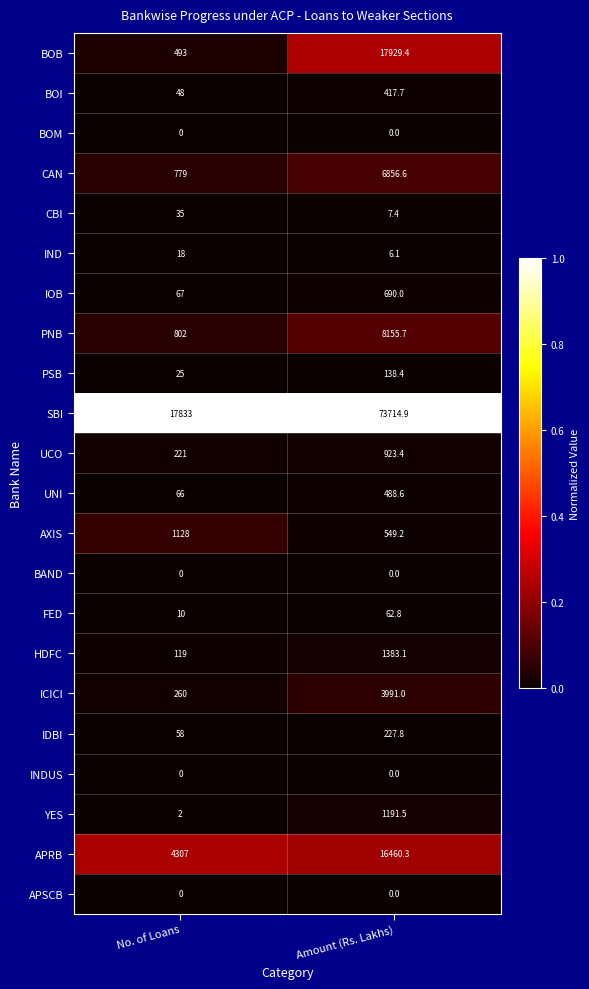

What is the greatest value displayed?

73714.9